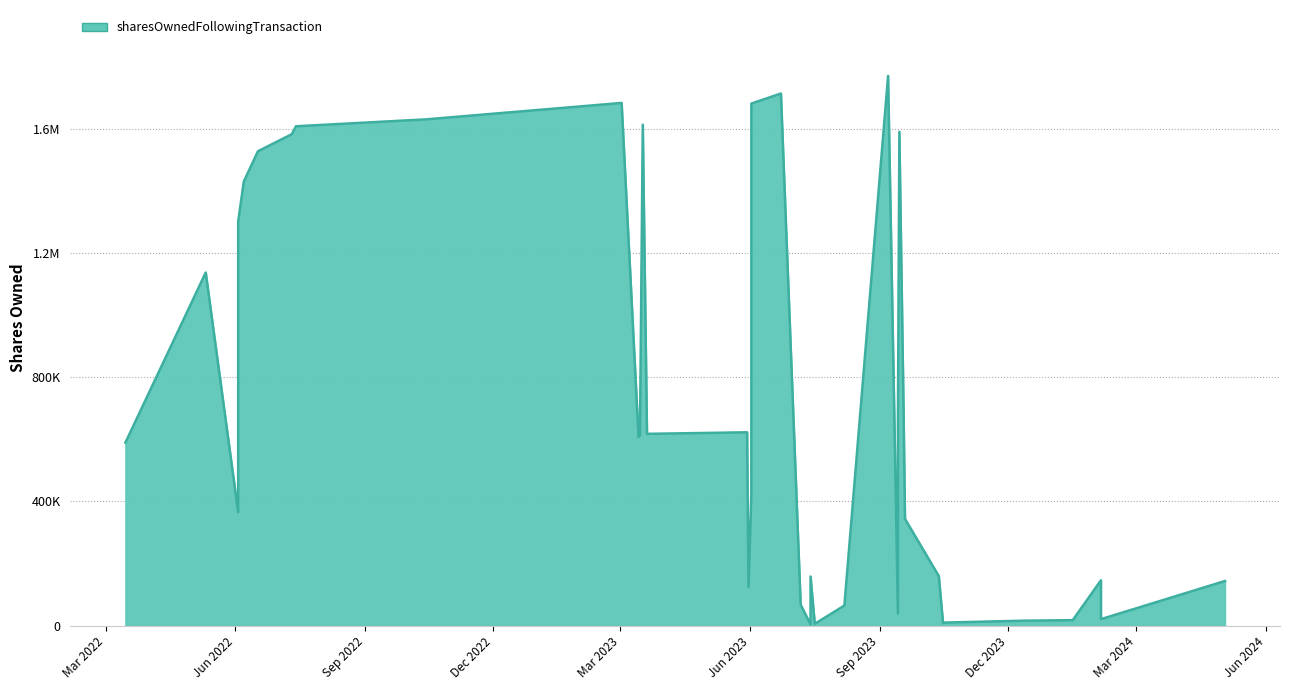

List the labels in order of value, largest first.

13, 19, 29, 30, 21, 31, 26, 32, 10, 33, 34, 35, 37, 38, 9, 12, 23, 24, 25, 27, 28, 39, 20, 36, 8, 7, 17, 1, 0, 22, 18, 14, 11, 2, 3, 4, 5, 6, 15, 16